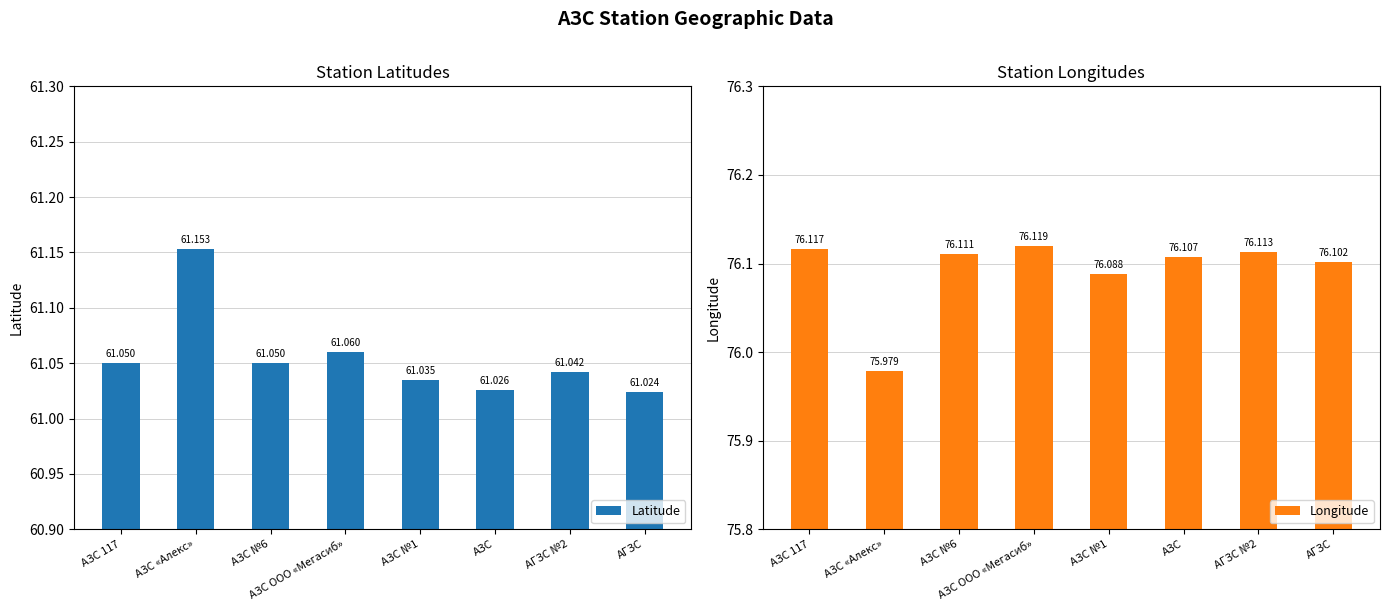

Is it true that Longitude equals 76.1 at АЗС №6?

True